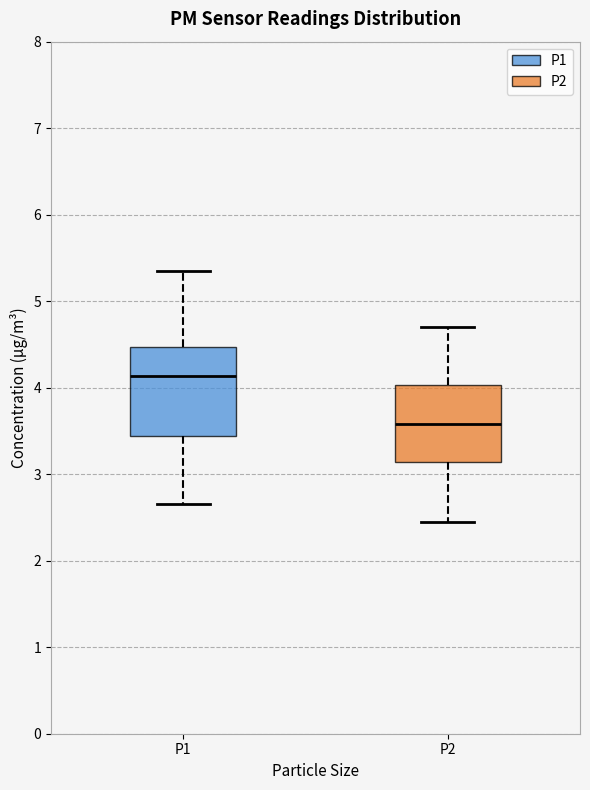

Which box has the highest median line?

P1